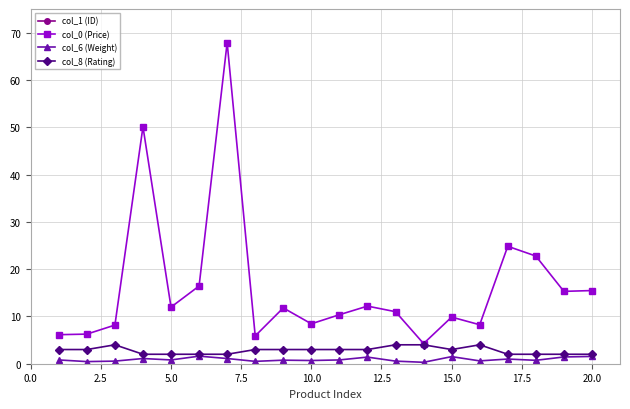

True or false: col_1 (ID) and col_8 (Rating) intersect in this chart.

False